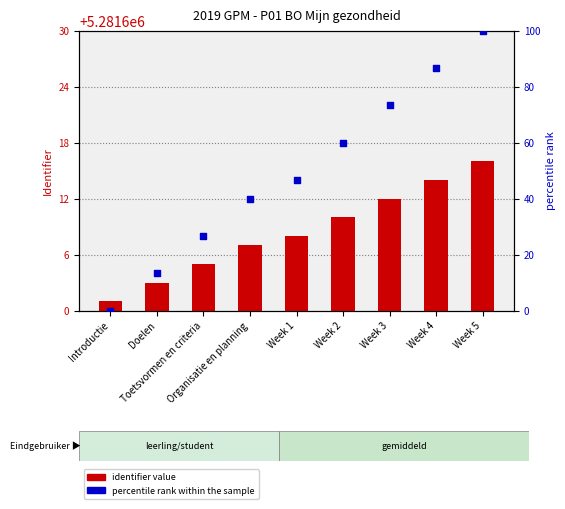

What are all the series names shown in the legend?

identifier value, percentile rank within the sample